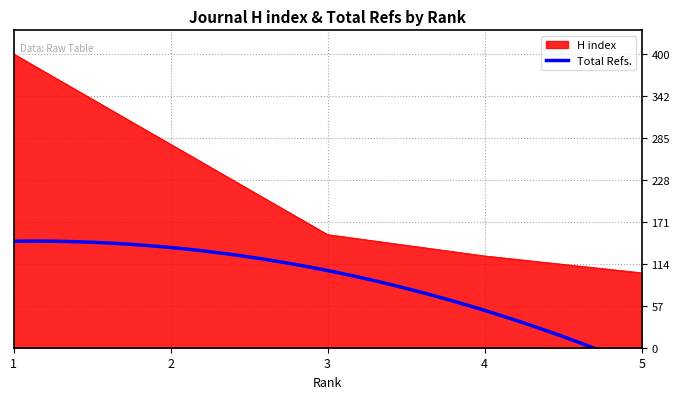

What is the lowest value of the H index series?

102